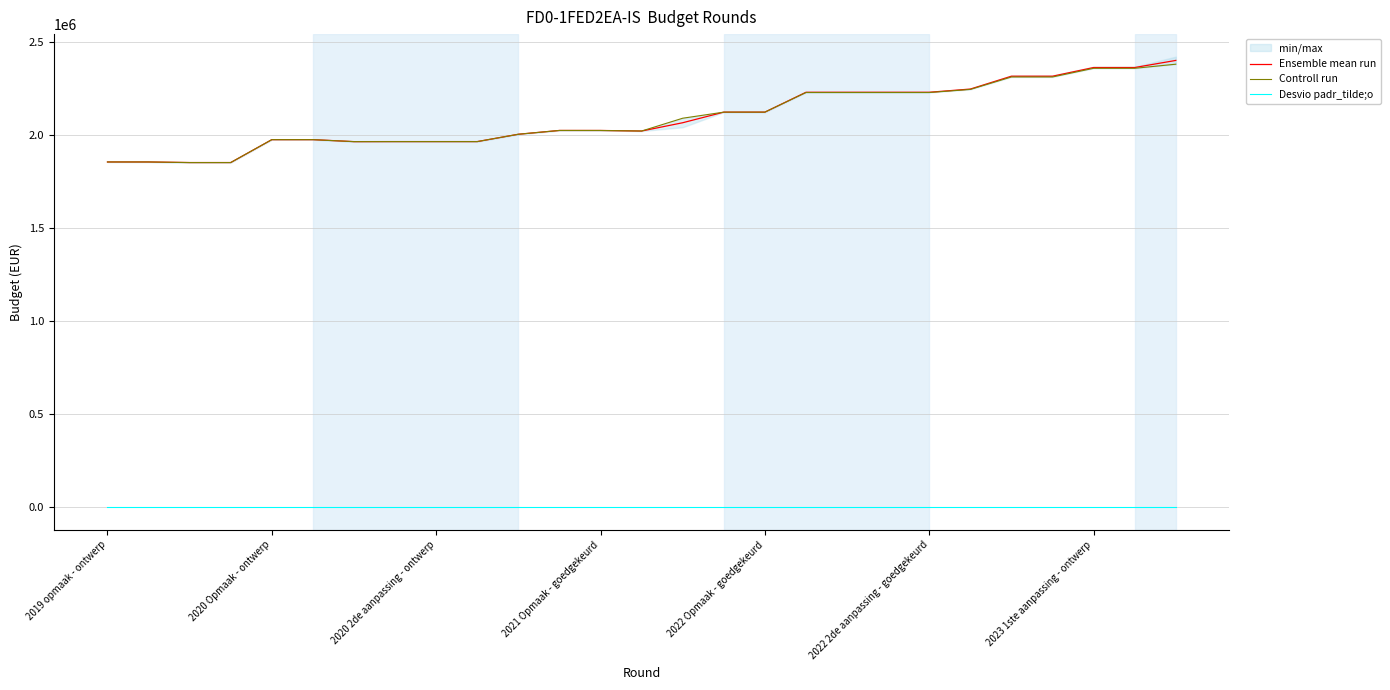

Is the value of Desvio padr_tilde;o at 2022 2de aanpassing - goedgekeurd greater than the value of Ensemble mean run at 2020 2de aanpassing - ontwerp?

No